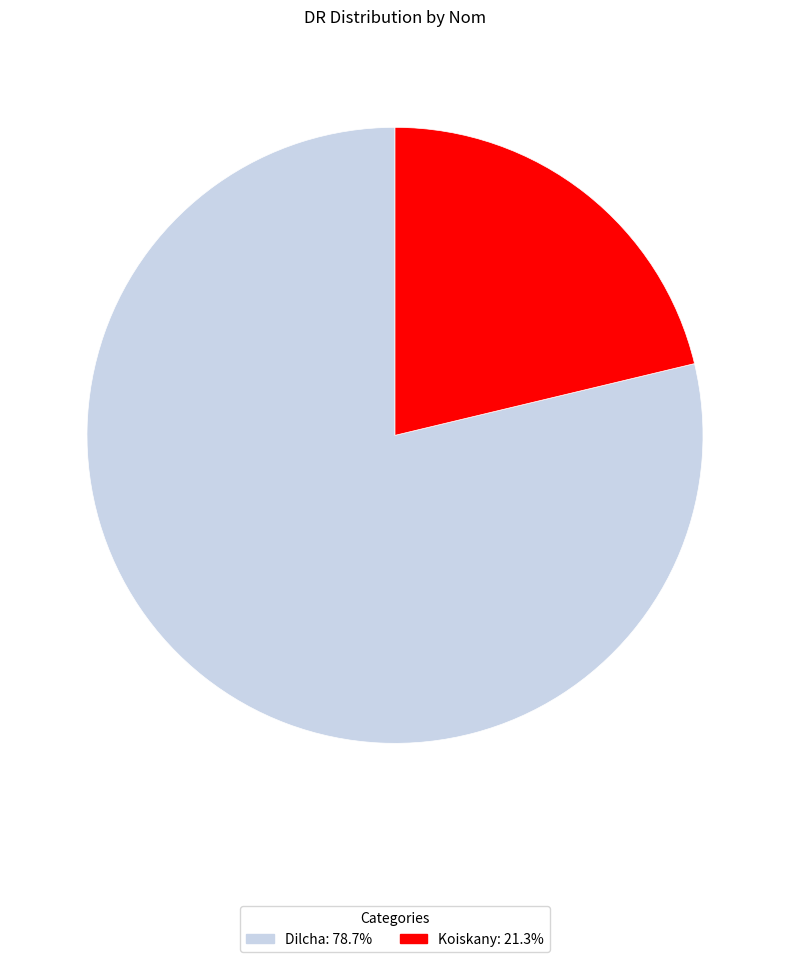

Which category has the biggest portion of the pie?

Dilcha